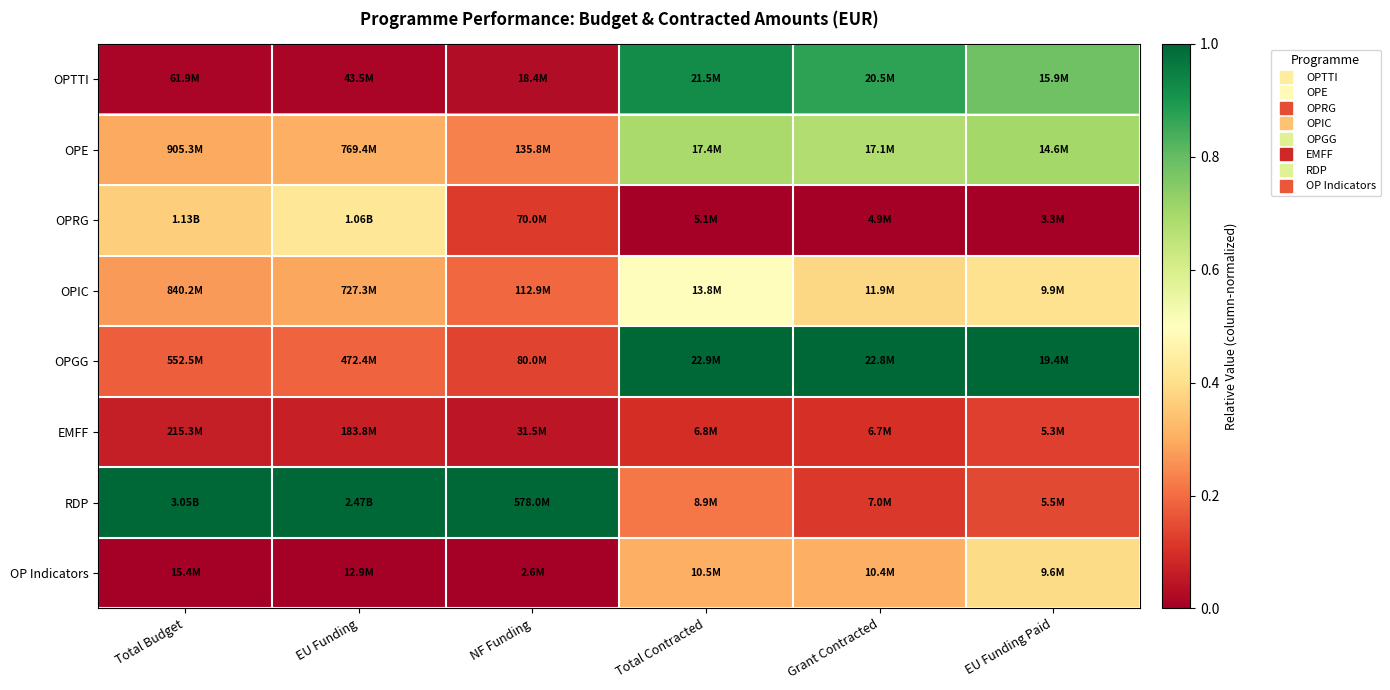

Count the number of categories in the chart.

6